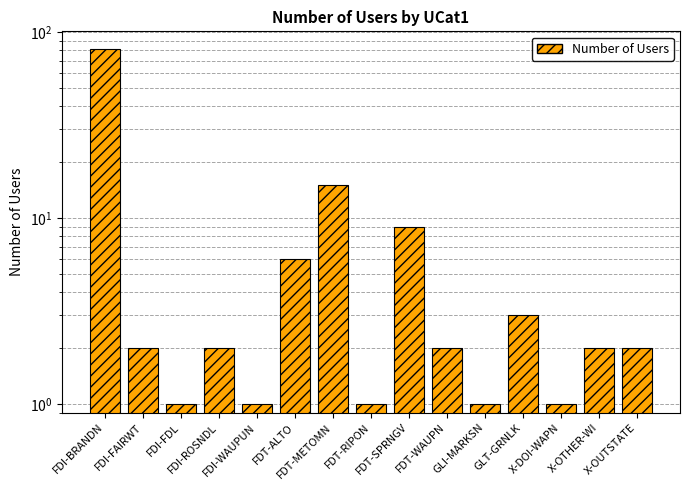

The value at GLT-GRNLK is 2. True or false?

False